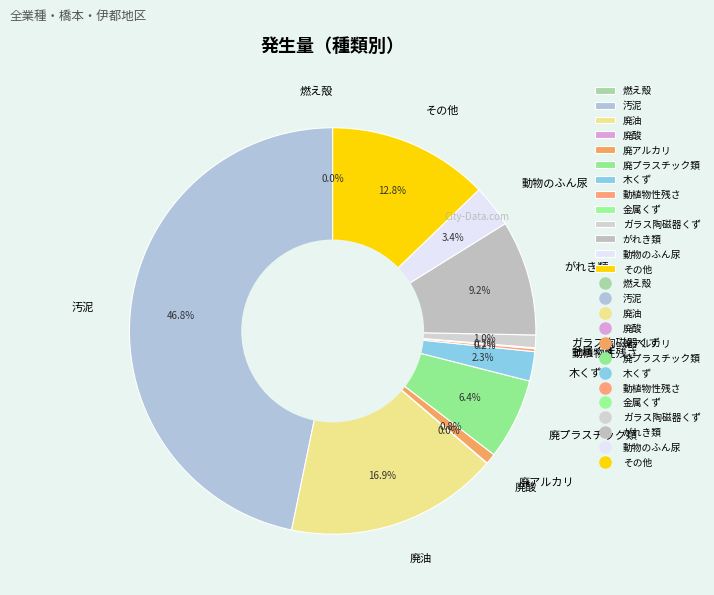

Which slice is the largest?

汚泥